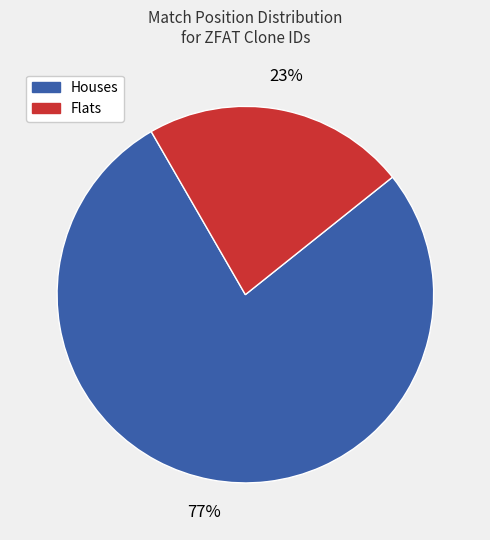

To the nearest percent, what is the average slice percentage?

50%